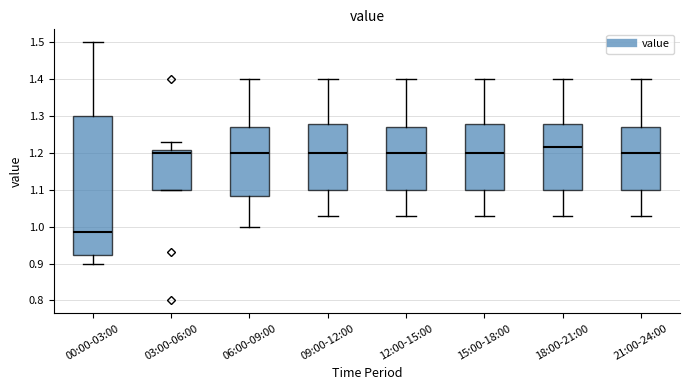

Reading left to right, read every box against the y-axis: the position of its median line, the range the box covers, and the ends of its whiskers. The values are not printed on the chart, so give them approximately, as read against the axis.

00:00-03:00: median 0.99, box 0.92 to 1.30, whiskers 0.90 to 1.50
03:00-06:00: median 1.20, box 1.10 to 1.21, whiskers 1.10 to 1.23
06:00-09:00: median 1.20, box 1.08 to 1.27, whiskers 1.00 to 1.40
09:00-12:00: median 1.20, box 1.10 to 1.28, whiskers 1.03 to 1.40
12:00-15:00: median 1.20, box 1.10 to 1.27, whiskers 1.03 to 1.40
15:00-18:00: median 1.20, box 1.10 to 1.28, whiskers 1.03 to 1.40
18:00-21:00: median 1.22, box 1.10 to 1.28, whiskers 1.03 to 1.40
21:00-24:00: median 1.20, box 1.10 to 1.27, whiskers 1.03 to 1.40